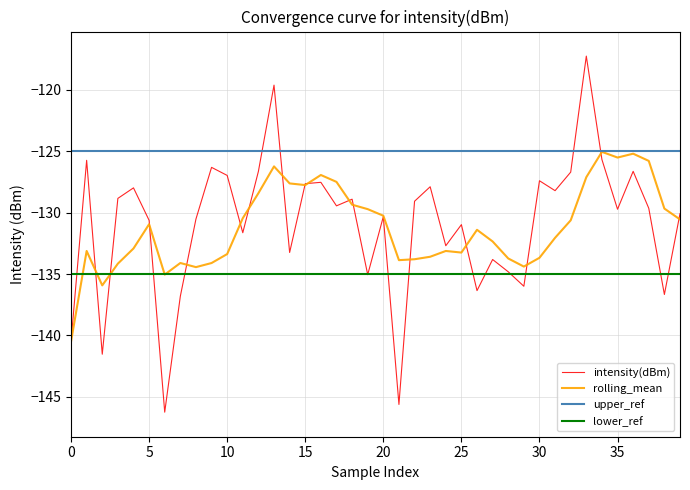

What is the minimum value for intensity(dBm)?

-146.2